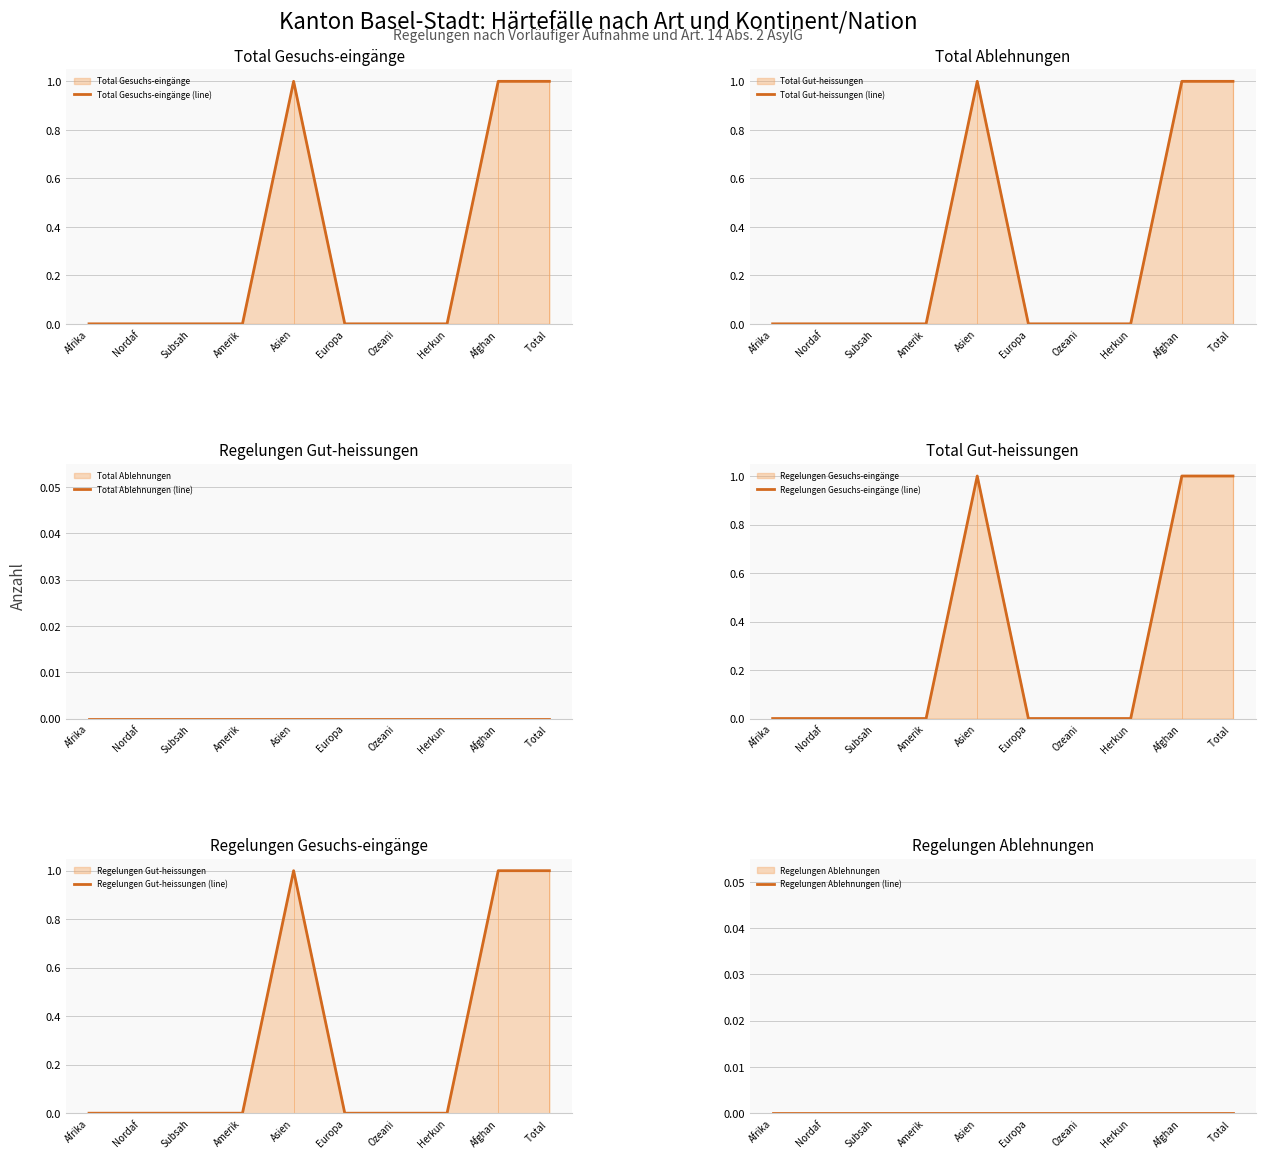

What is the difference between the maximum and minimum values in the Regelungen Gut-heissungen (line) series?

1